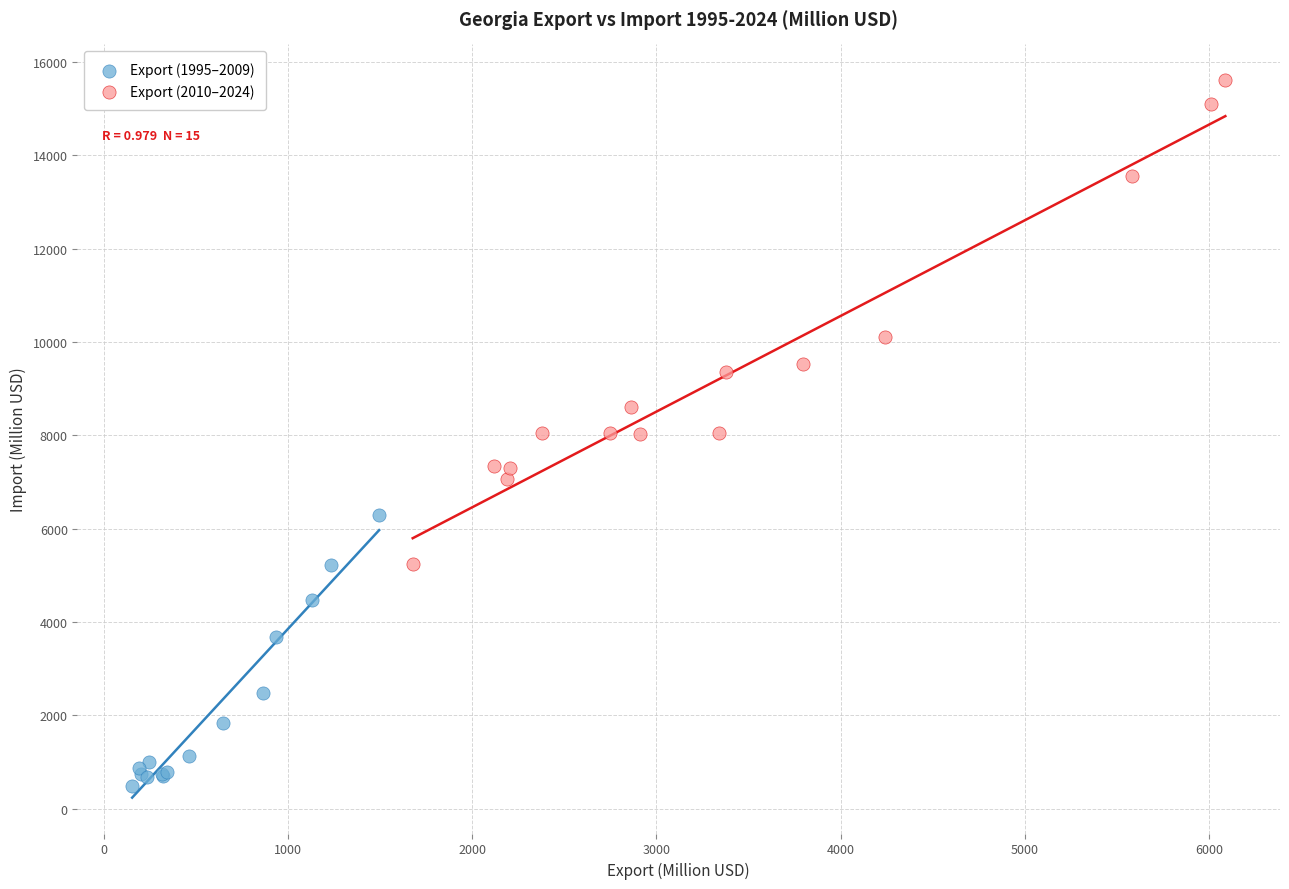

Which series reaches the maximum Y coordinate?

Export (2010–2024)